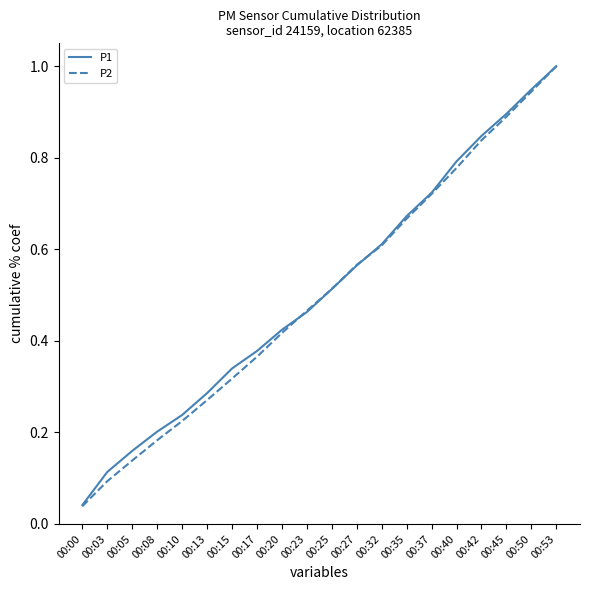

What is the difference between the maximum and minimum values in the P2 series?

1.0